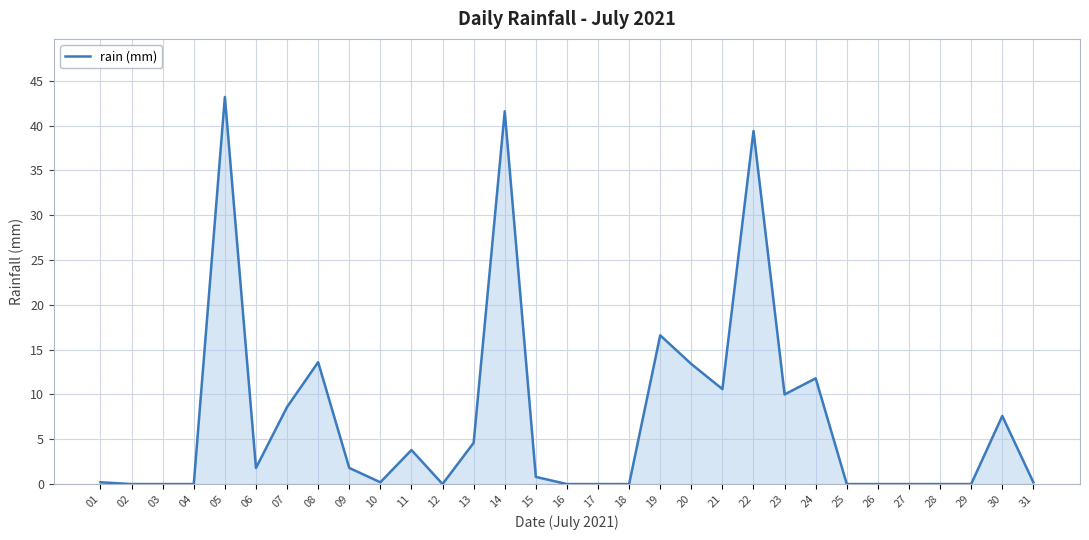

Reading right to left, extract all data points from this chart.

0.2	7.6	0.0	0.0	0.0	0.0	0.0	11.8	10.0	39.4	10.6	13.4	16.6	0.0	0.0	0.0	0.8	41.6	4.6	0.0	3.8	0.2	1.8	13.6	8.6	1.8	43.2	0.0	0.0	0.0	0.2